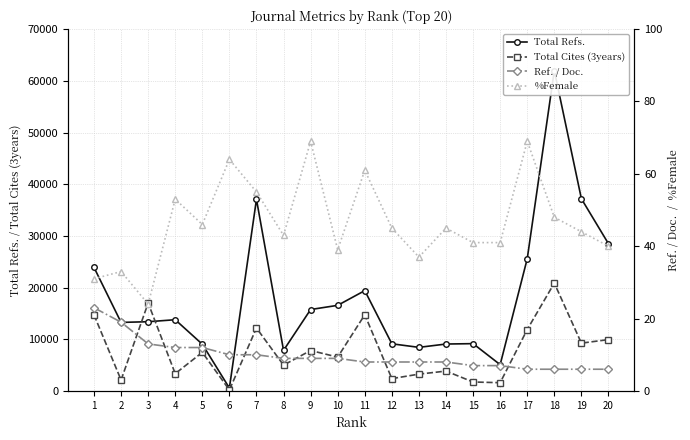

Count the number of data series in this chart.

4